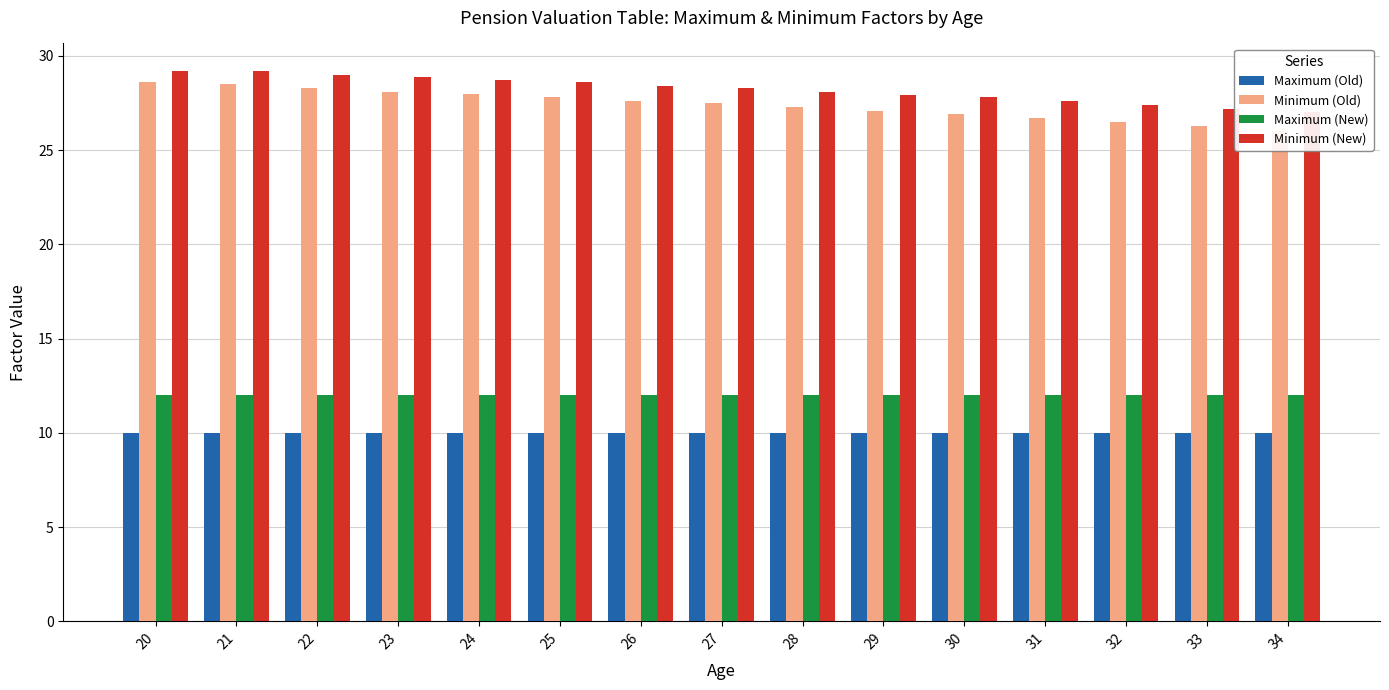

What is the sum of all Maximum (Old) values?

150.0